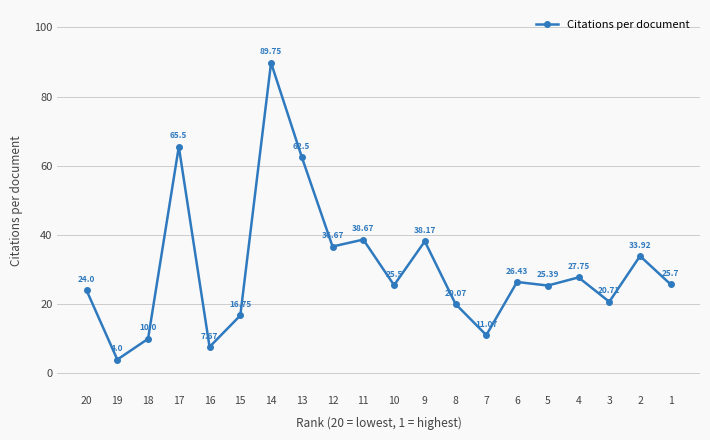

What is the greatest value displayed?

89.8